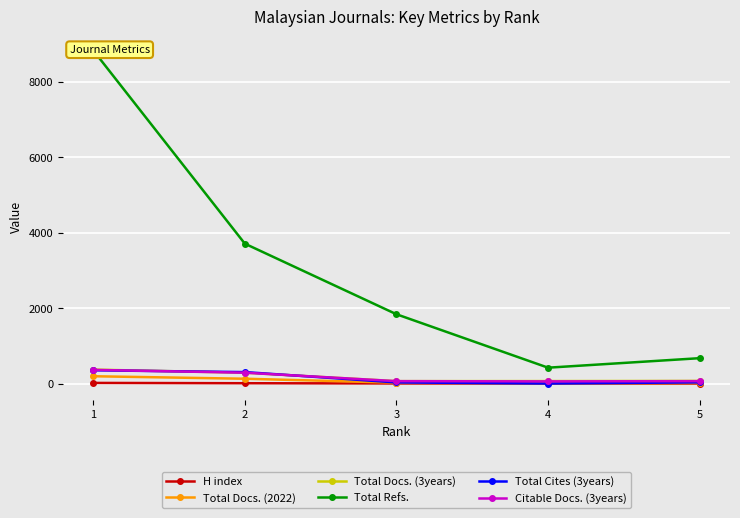

What is the total value across all series at 4?

588